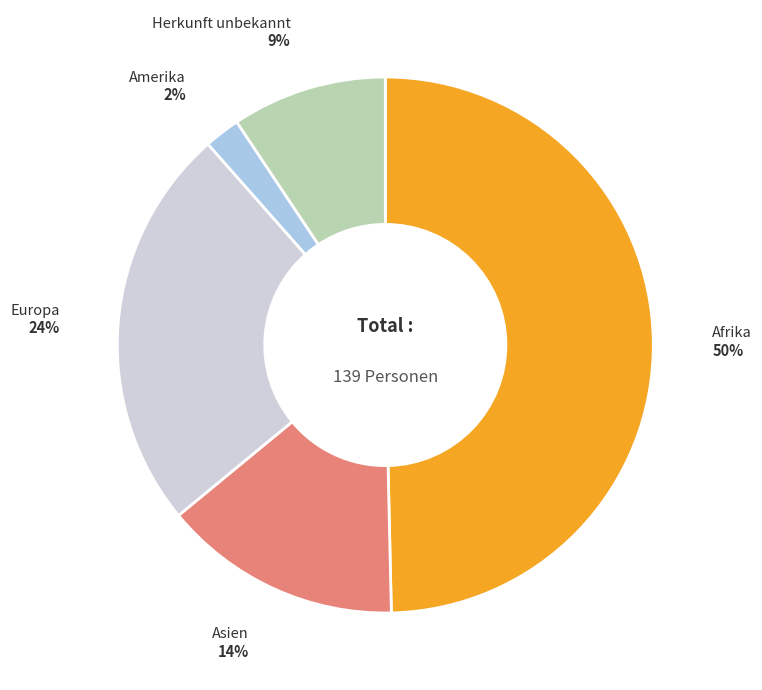

To the nearest percent, what is the average slice percentage?

20%